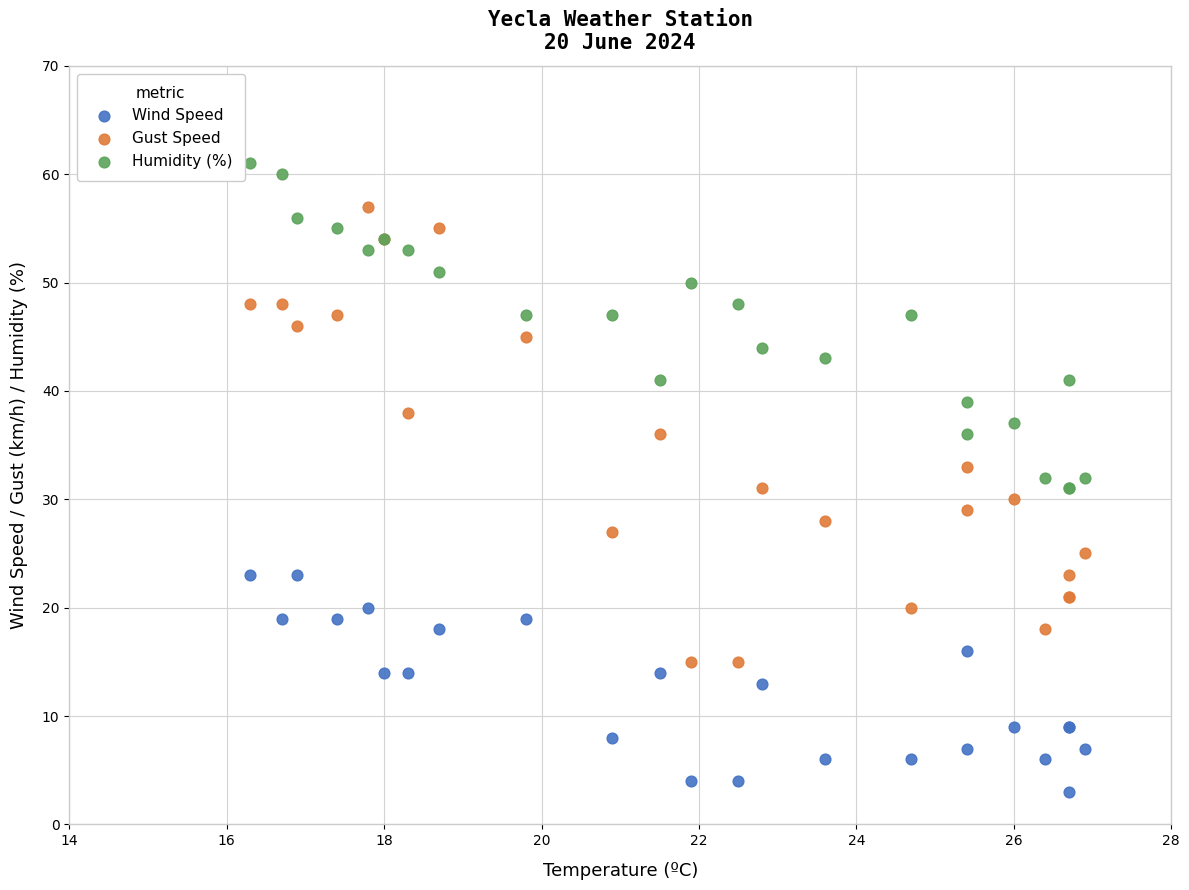

Which series contains the lowest Y value?

Wind Speed